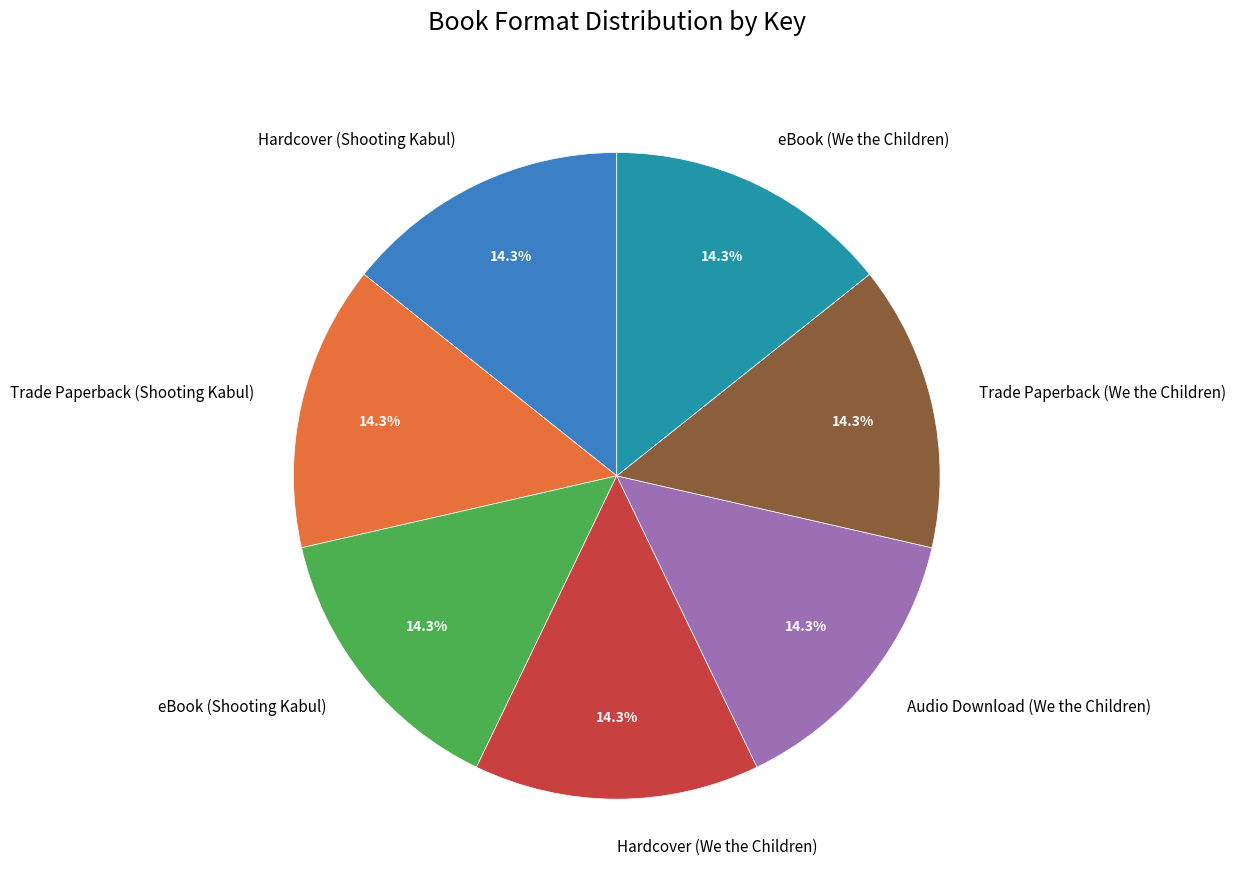

How many slices are in this pie chart?

7